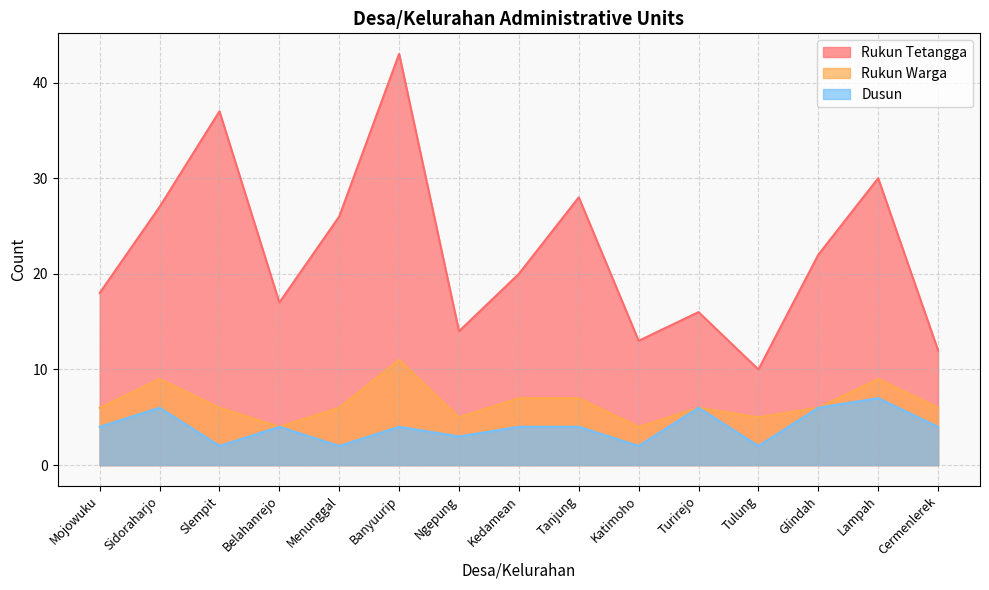

Reading left to right, transcribe all the data shown in this chart.

Rukun Tetangga: 18	27	37	17	26	43	14	20	28	13	16	10	22	30	12
Rukun Warga: 6	9	6	4	6	11	5	7	7	4	6	5	6	9	6
Dusun: 4	6	2	4	2	4	3	4	4	2	6	2	6	7	4